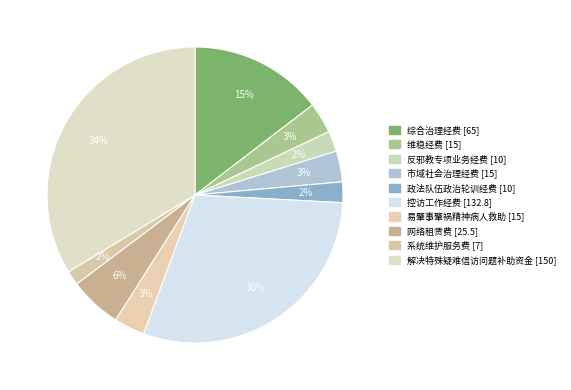

What percentage is the 反邪教专项业务经费 slice, to the nearest percent?

2%